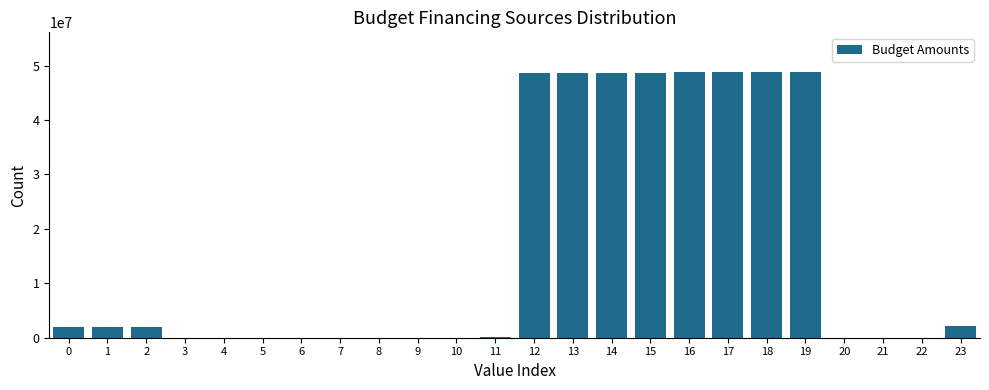

What is the sum of all values?

397921535.0